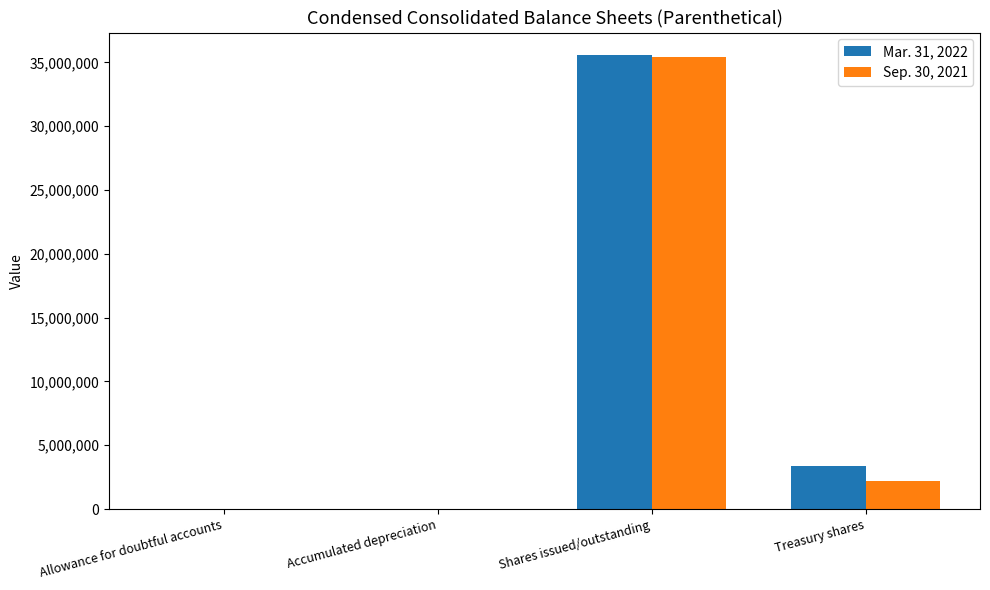

At which category does the chart reach its peak across all series?

Shares issued/outstanding